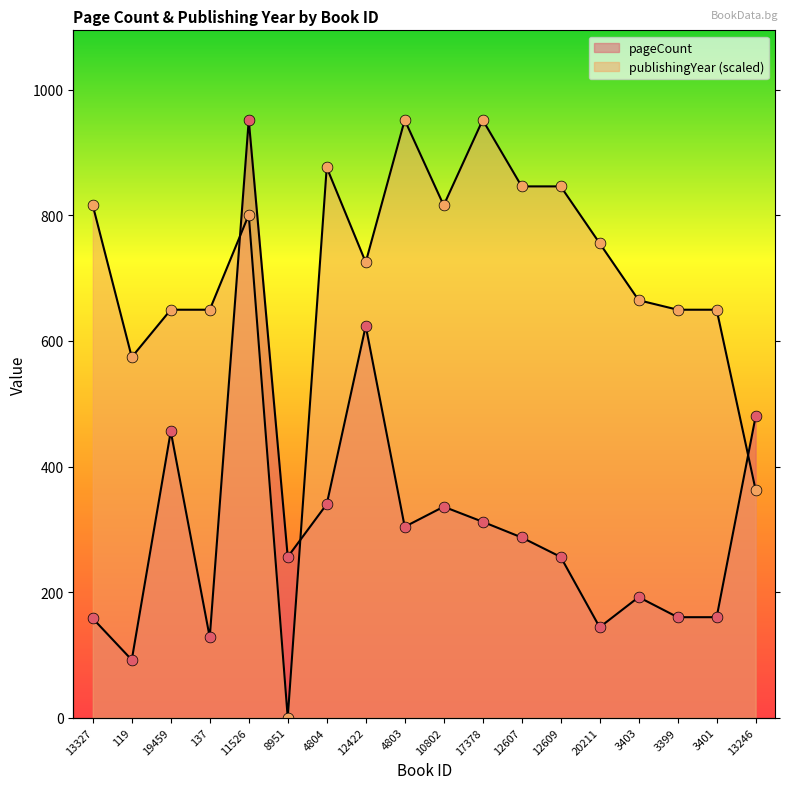

Which series has the widest spread of Y values?

publishingYear